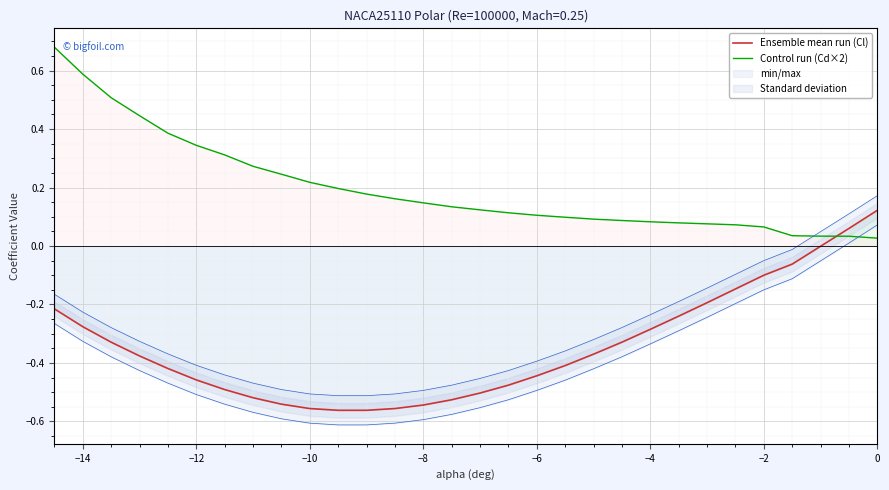

How many times do Control run (Cd×2) and Ensemble mean run (Cl) cross each other?

1